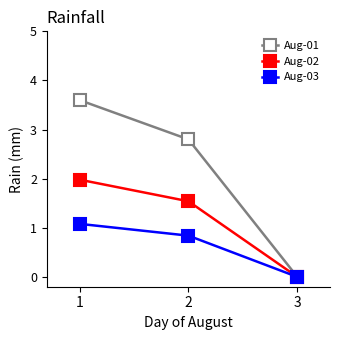

The value of Aug-02 at 3 is 0.0. True or false?

True